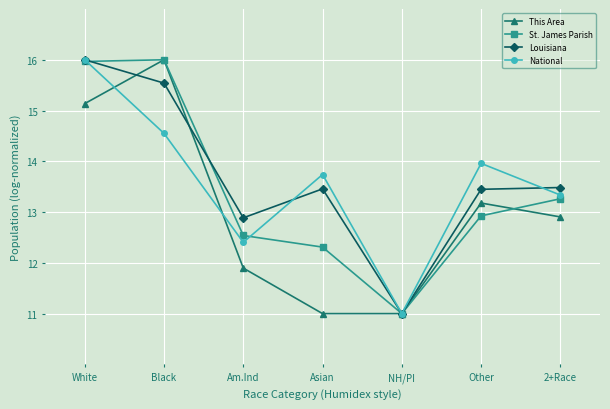

True or false: This Area has more than 2 points higher than both neighbors.

False